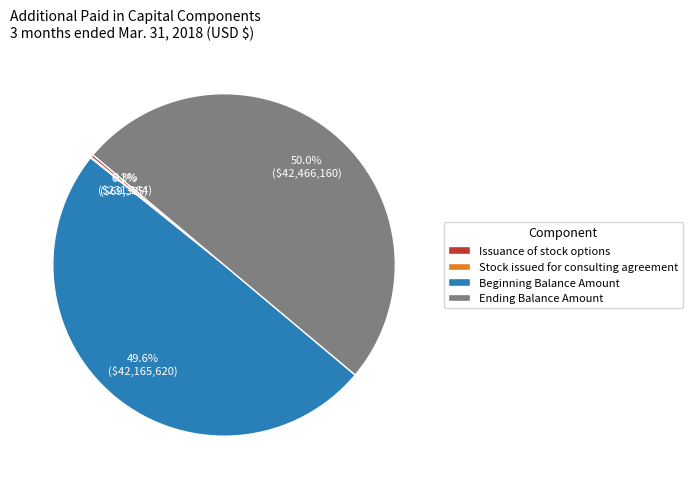

What percentage is the Ending Balance Amount slice, to the nearest percent?

50%